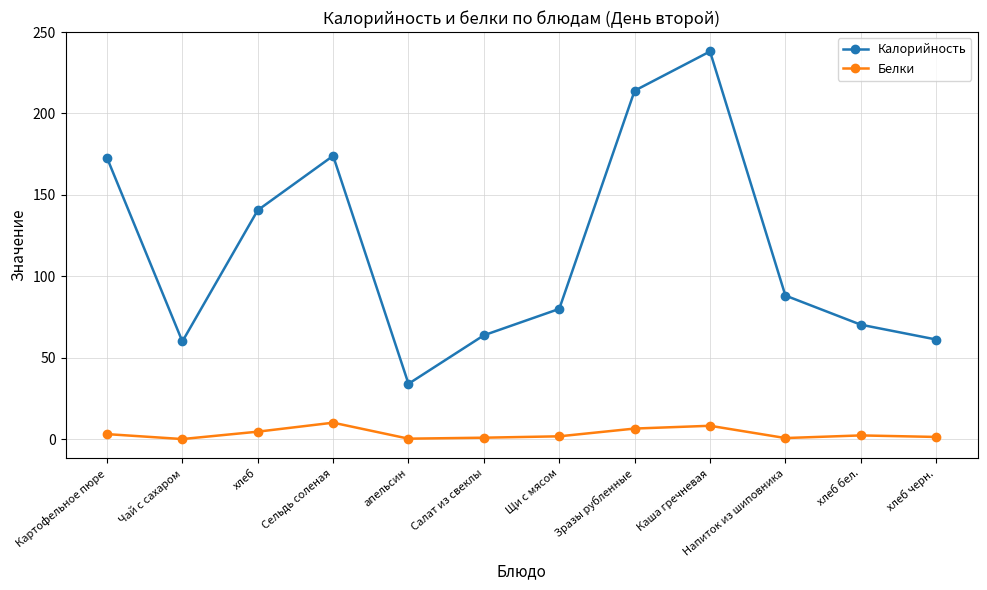

True or false: Белки and Калорийность cross at least once.

False